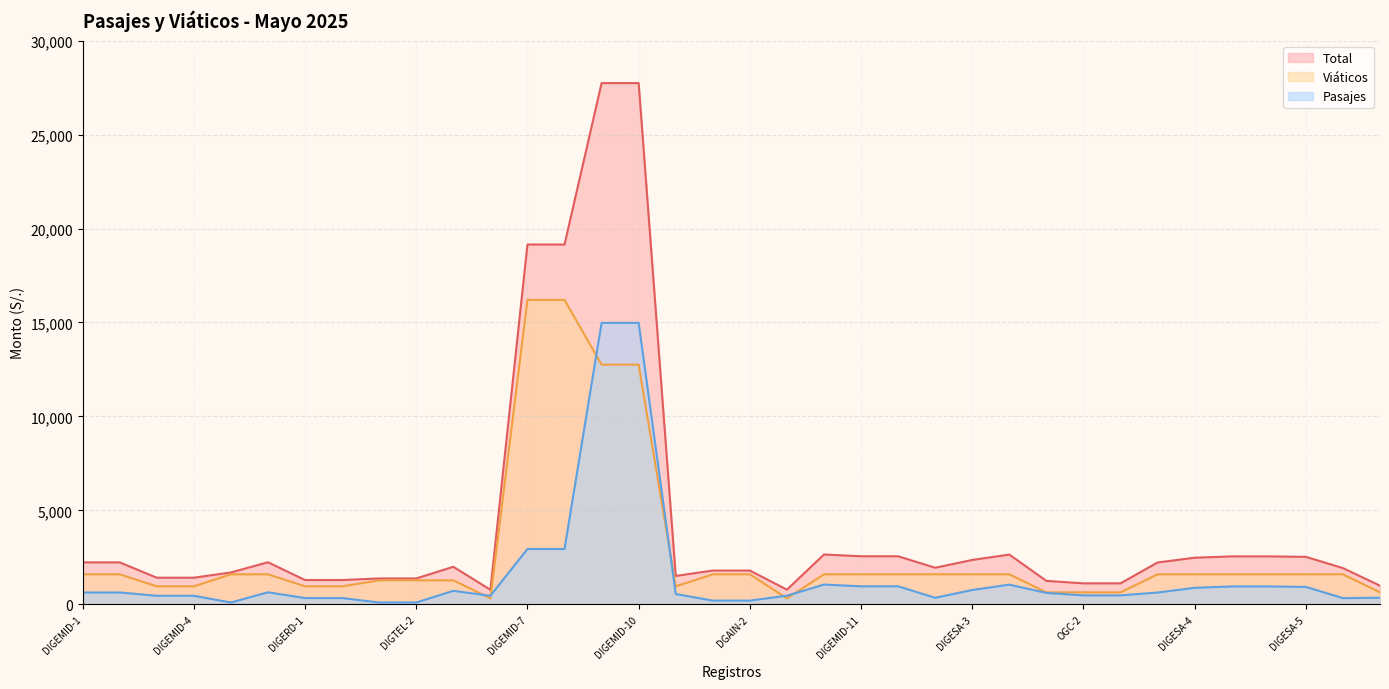

Does the chart display data point markers on the line(s)?

No